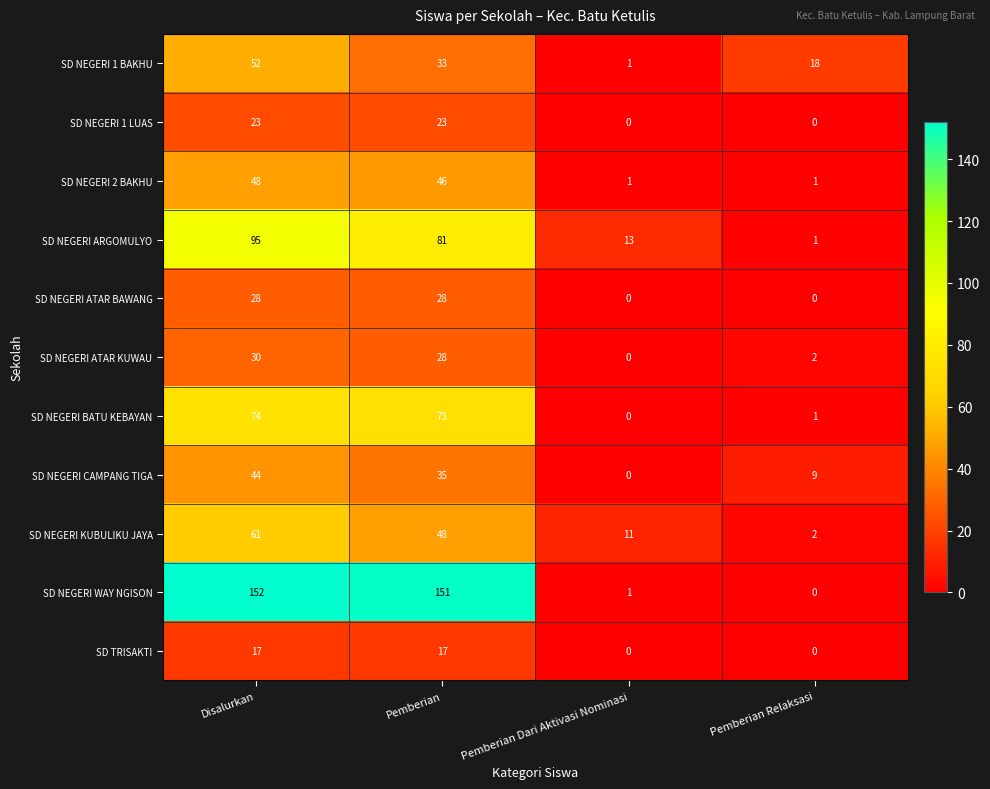

True or false: SD NEGERI 2 BAKHU has a value of 31 at Disalurkan.

False